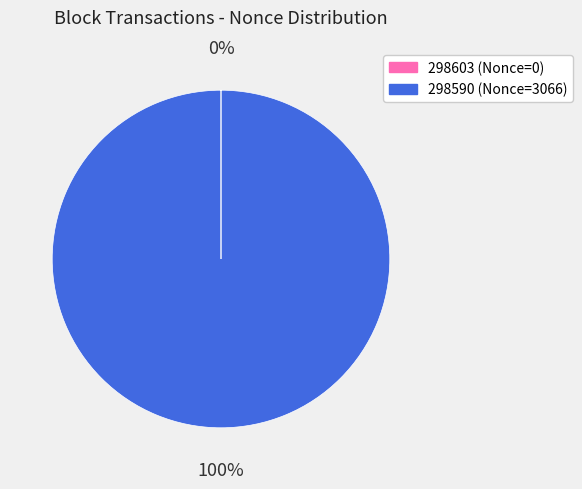

Is it true that 298590 (Nonce=3066) is 100% of the pie?

True